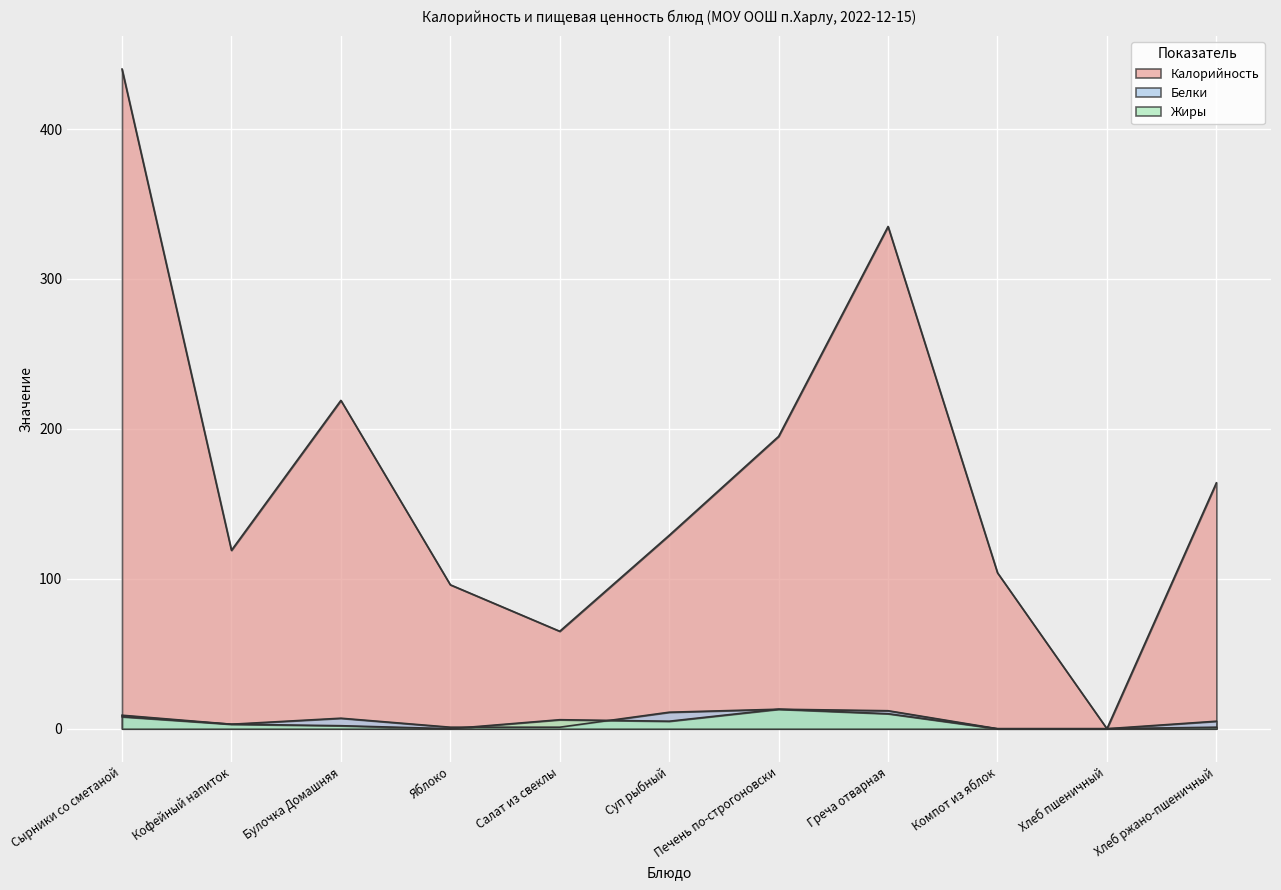

What is the difference between the second highest and second lowest values in the Белки series?

12